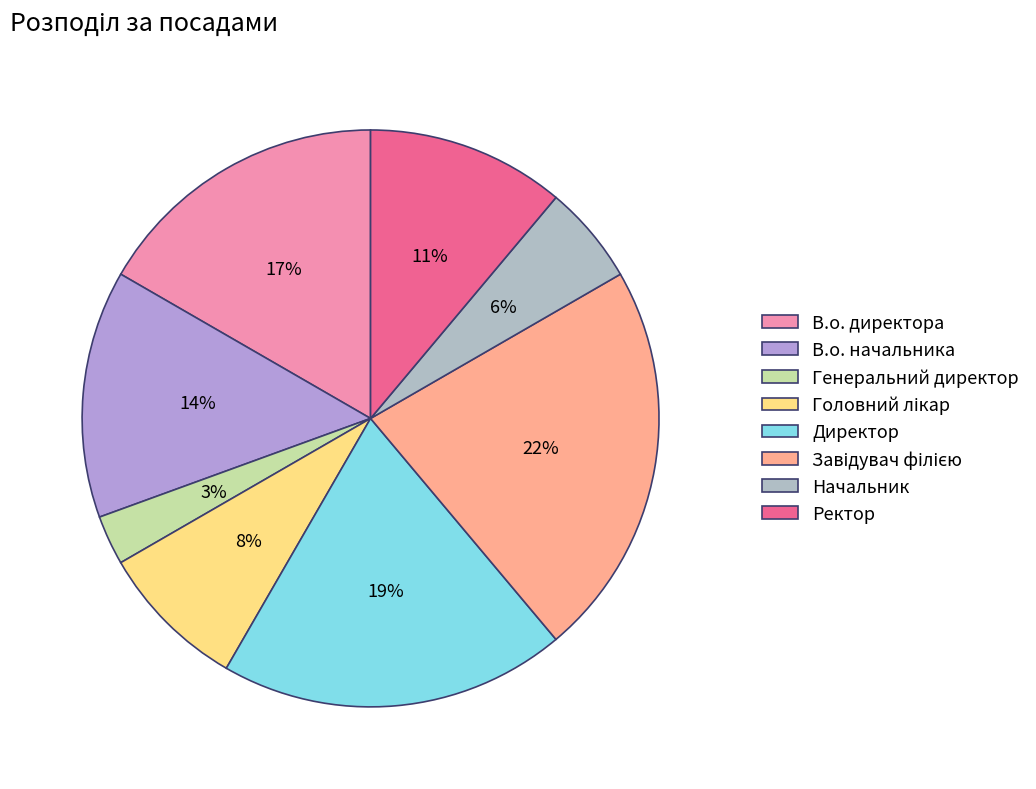

To the nearest percent, what portion does Ректор represent?

11%